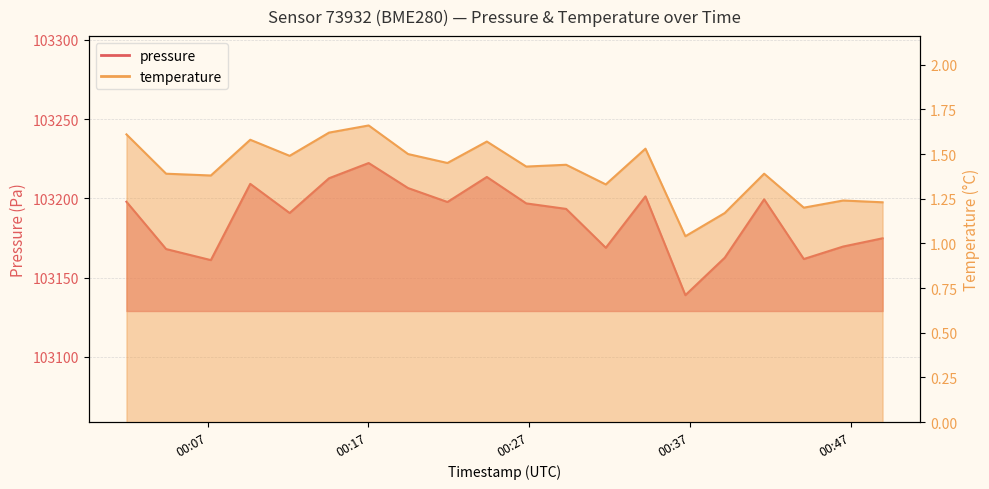

List the series in order of their peak value, highest first.

pressure, temperature